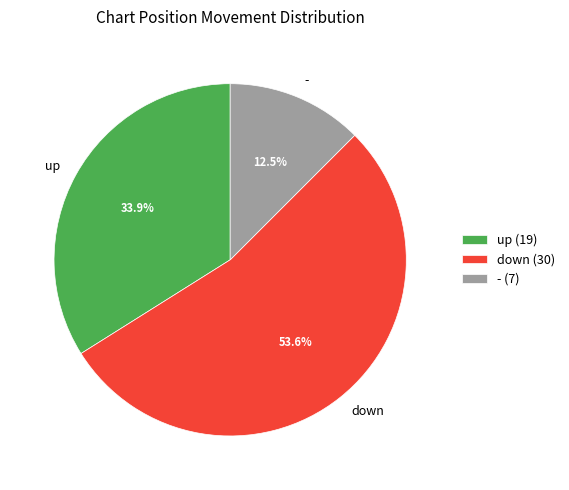

To the nearest percent, what is the combined percentage of down and -?

66%